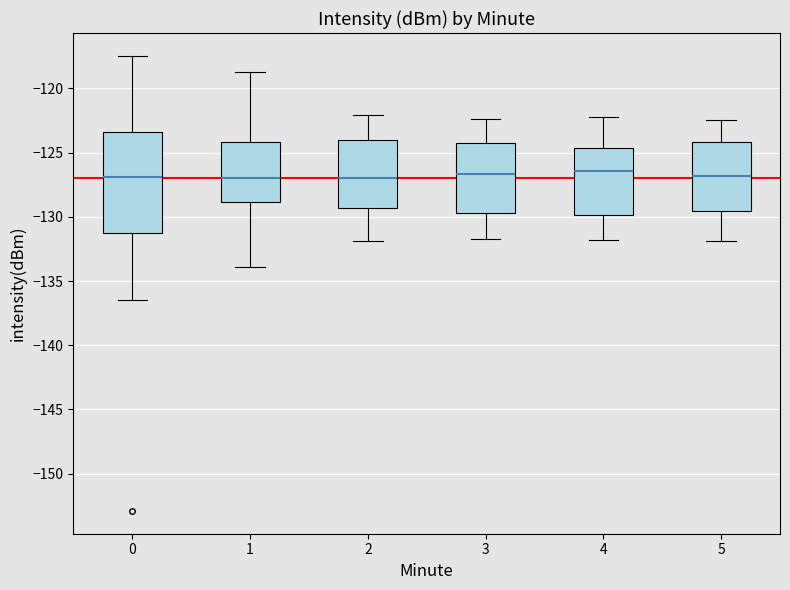

Reading left to right, read every box against the y-axis: the position of its median line, the range the box covers, and the ends of its whiskers. The values are not printed on the chart, so give them approximately, as read against the axis.

0: median -127.0, box -131.5 to -123.5, whiskers -136.5 to -117.5
1: median -127.0, box -129.0 to -124.0, whiskers -134.0 to -118.5
2: median -127.0, box -129.5 to -124.0, whiskers -132.0 to -122.0
3: median -126.5, box -129.5 to -124.0, whiskers -131.5 to -122.5
4: median -126.5, box -130.0 to -124.5, whiskers -132.0 to -122.0
5: median -127.0, box -129.5 to -124.0, whiskers -132.0 to -122.5